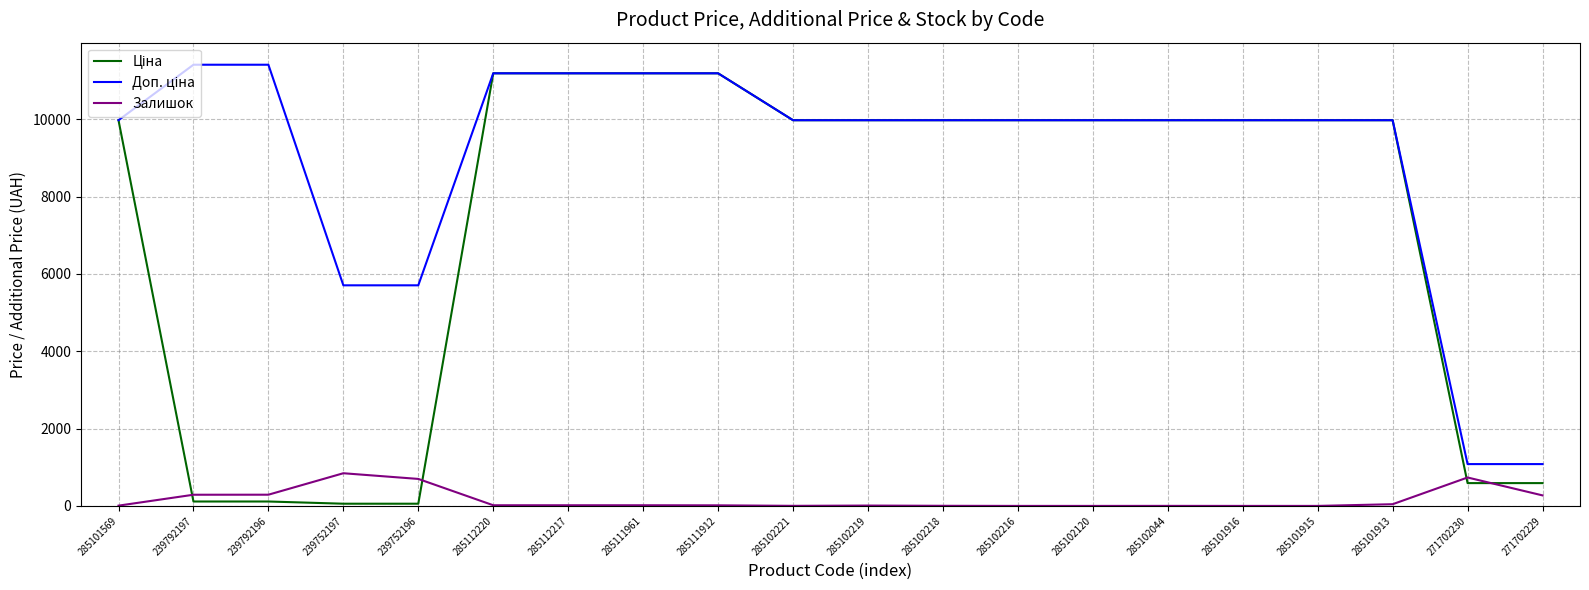

What is the total value across all series at 285101915?

19950.0